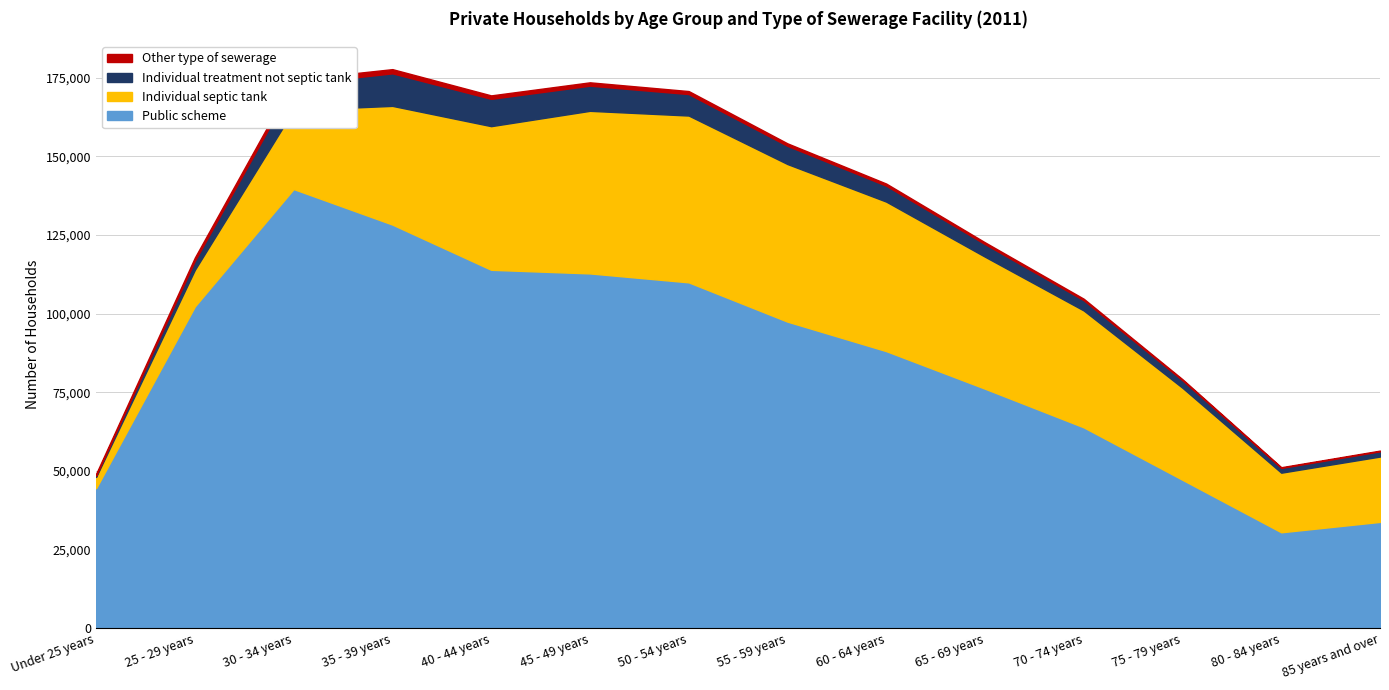

What is the sum of all Individual septic tank values?

474095